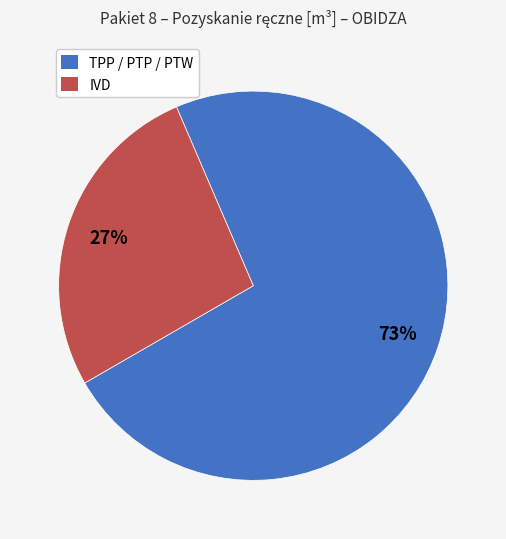

Is there any slice that represents more than half of the pie?

Yes